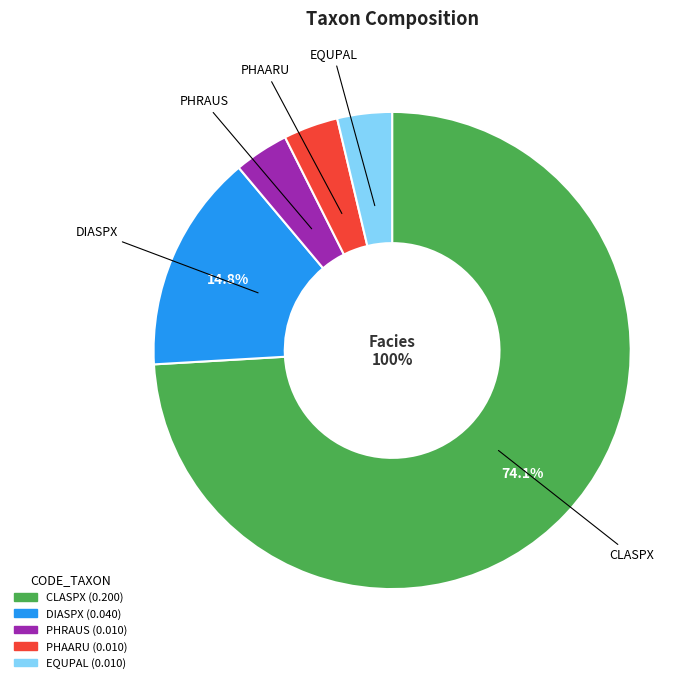

Rank the categories by value from highest to lowest.

CLASPX, DIASPX, PHRAUS, PHAARU, EQUPAL